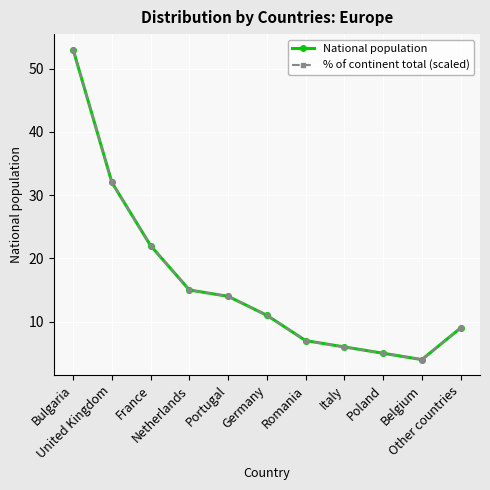

At how many categories does at least one series exceed 29?

2